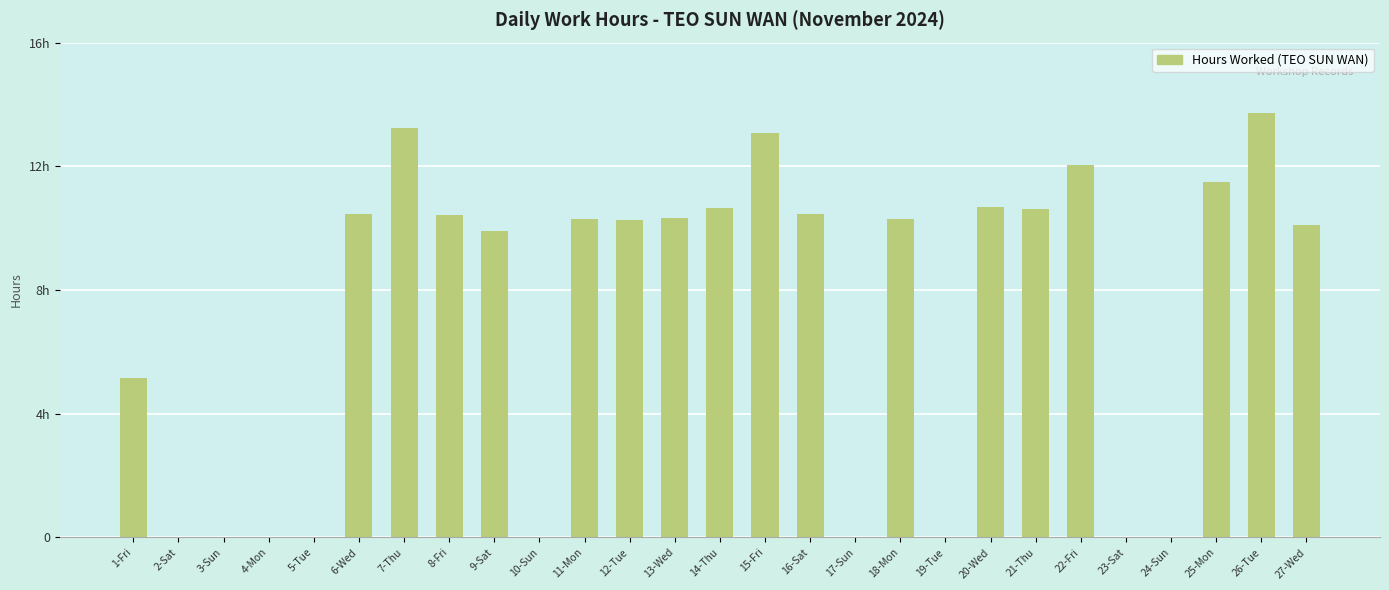

List the labels in order of value, largest first.

26-Tue, 7-Thu, 15-Fri, 22-Fri, 25-Mon, 20-Wed, 14-Thu, 21-Thu, 6-Wed, 16-Sat, 8-Fri, 13-Wed, 18-Mon, 11-Mon, 12-Tue, 27-Wed, 9-Sat, 1-Fri, 2-Sat, 3-Sun, 4-Mon, 5-Tue, 10-Sun, 17-Sun, 19-Tue, 23-Sat, 24-Sun